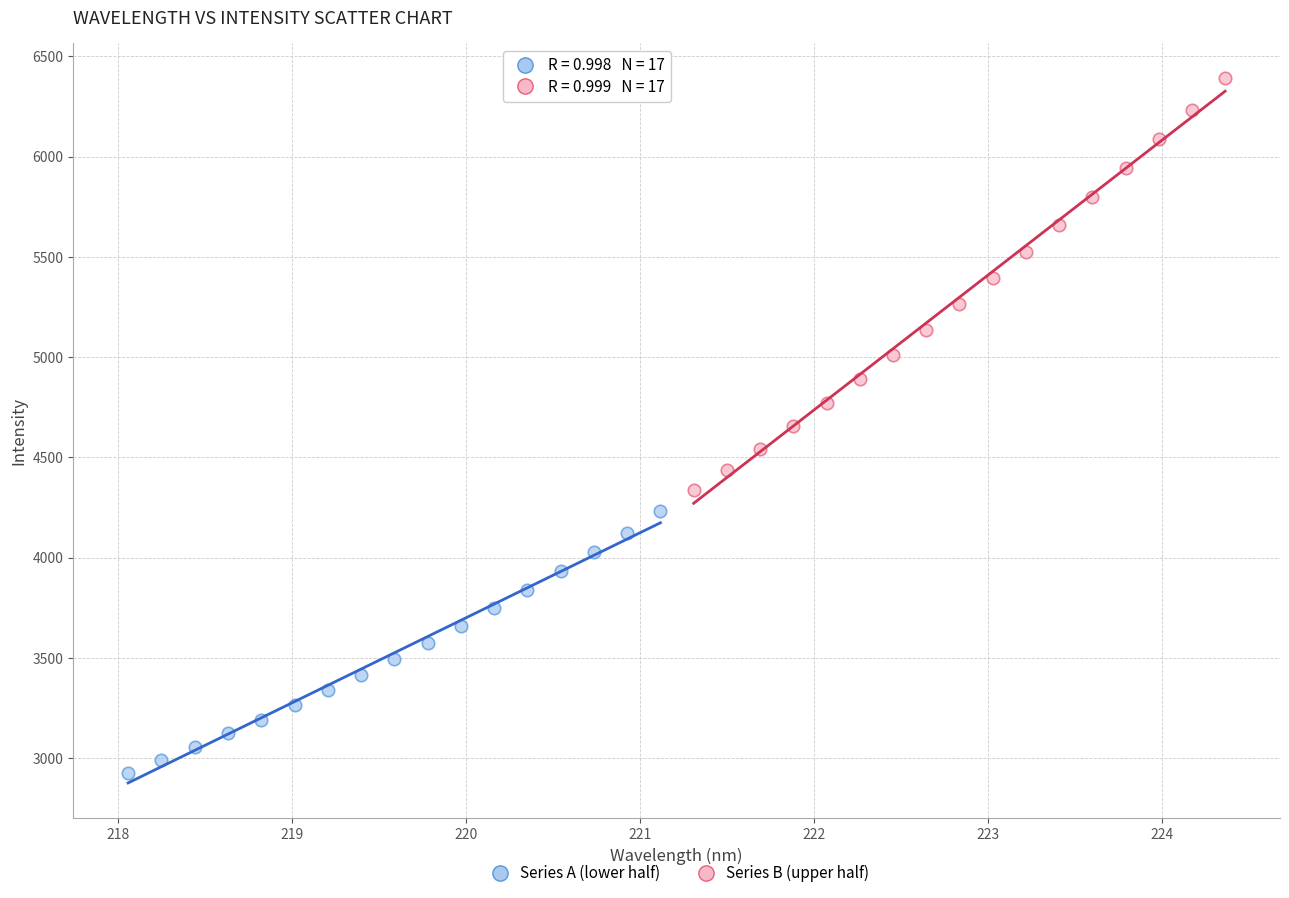

Which series reaches the minimum Y coordinate?

Series A (lower half)